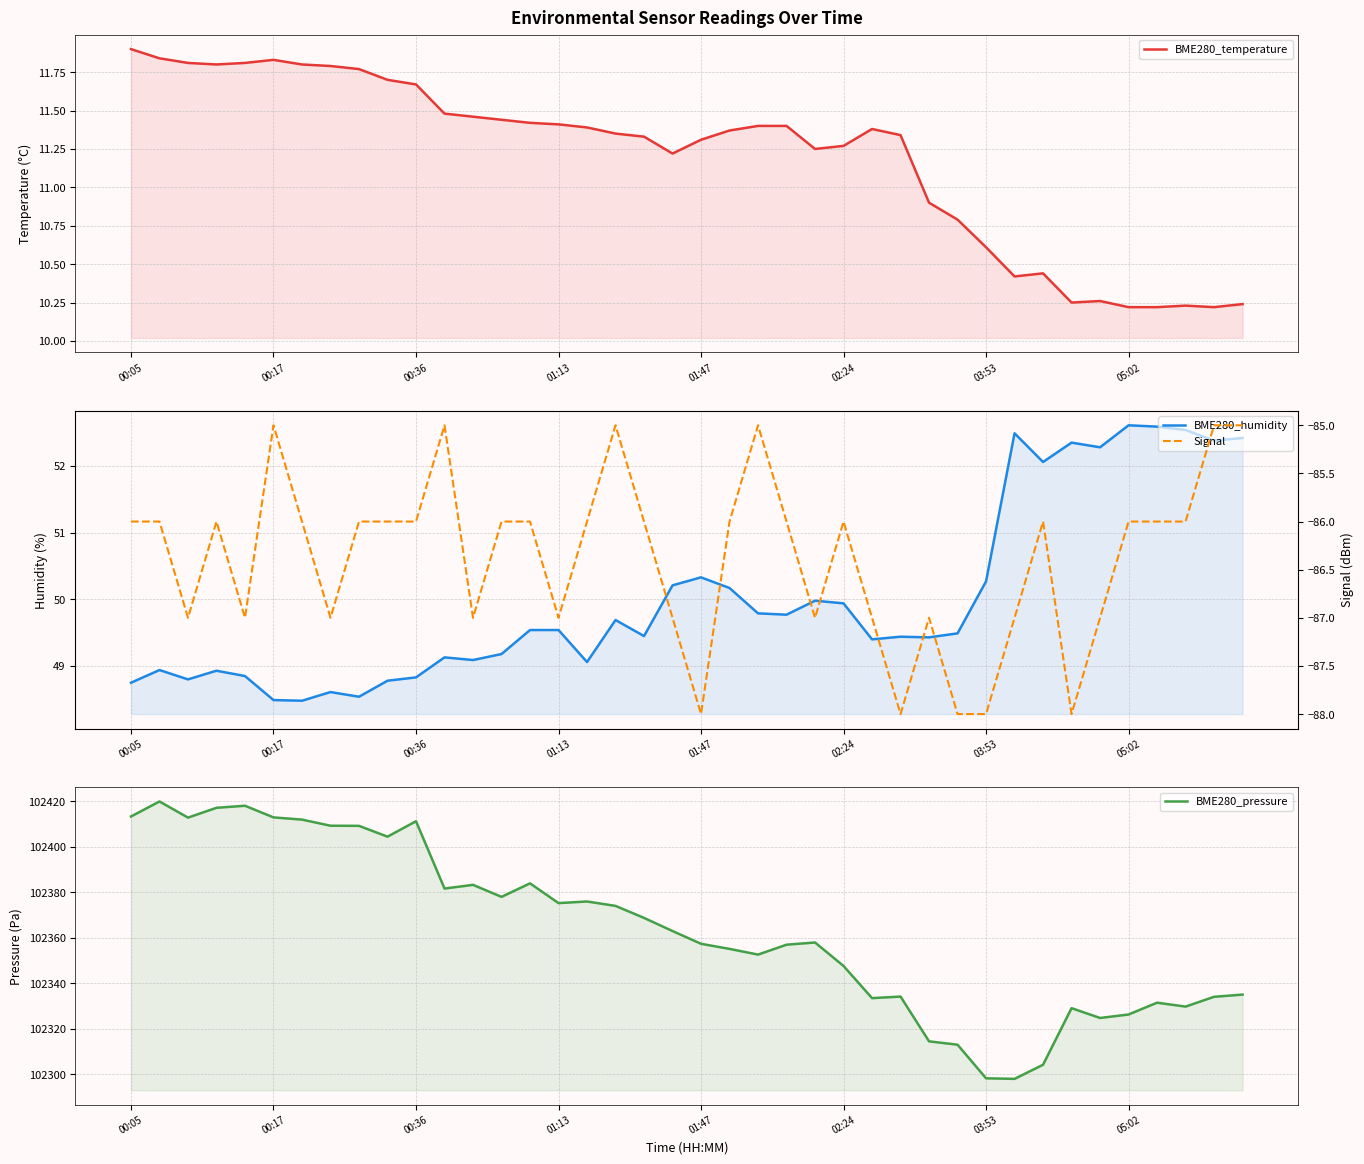

What are all the series names shown in the legend?

BME280_temperature, BME280_humidity, BME280_pressure, Signal